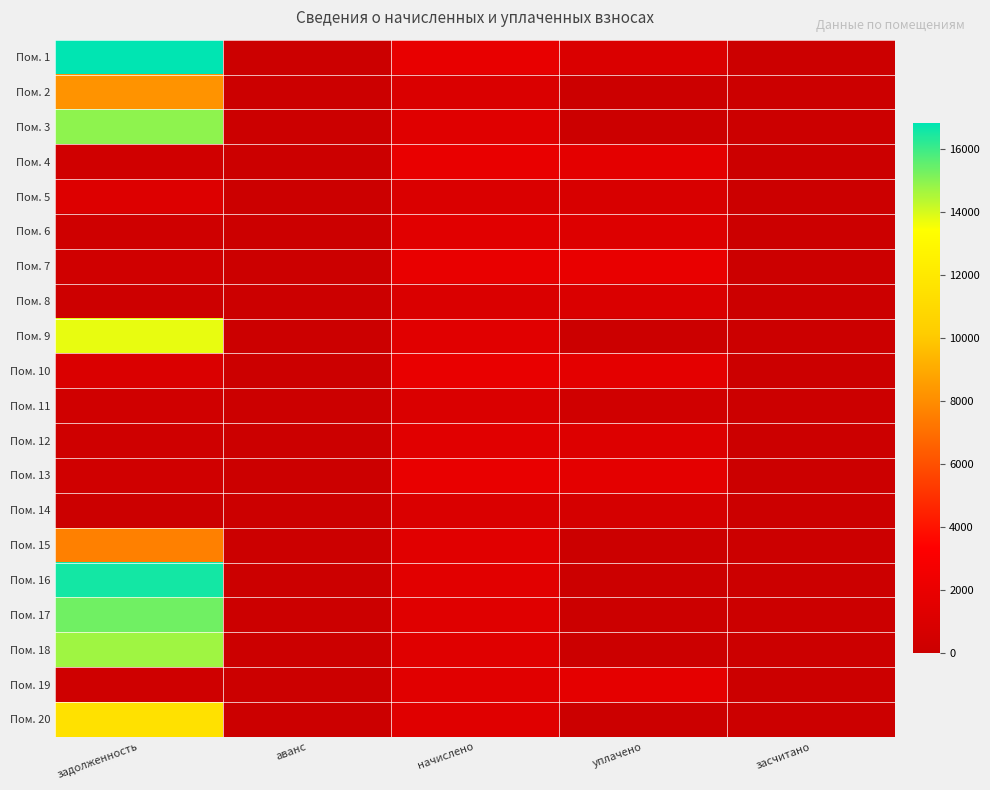

Reading right to left, what are all the values shown in this chart?

Пом. 1: засчитано=0.0	уплачено=1000.0	начислено=1936.6	аванс=0.0	задолженность=16835.6
Пом. 2: засчитано=0.0	уплачено=0.0	начислено=963.5	аванс=0.0	задолженность=8240.1
Пом. 3: засчитано=0.0	уплачено=0.0	начислено=1402.4	аванс=0.0	задолженность=14941.5
Пом. 4: засчитано=0.0	уплачено=1635.0	начислено=1962.1	аванс=0.0	задолженность=327.0
Пом. 5: засчитано=0.0	уплачено=827.8	начислено=963.5	аванс=0.0	задолженность=1195.5
Пом. 6: засчитано=0.0	уплачено=1195.2	начислено=1434.2	аванс=0.0	задолженность=239.0
Пом. 7: засчитано=0.0	уплачено=1962.1	начислено=1962.1	аванс=0.0	задолженность=327.0
Пом. 8: засчитано=0.0	уплачено=963.5	начислено=963.5	аванс=0.0	задолженность=160.7
Пом. 9: засчитано=0.0	уплачено=0.0	начислено=1434.2	аванс=0.0	задолженность=13757.1
Пом. 10: засчитано=0.0	уплачено=1638.7	начислено=1962.1	аванс=0.0	задолженность=982.2
Пом. 11: засчитано=0.0	уплачено=321.2	начислено=963.5	аванс=0.0	задолженность=321.6
Пом. 12: засчитано=0.0	уплачено=1195.2	начислено=1434.2	аванс=0.0	задолженность=239.0
Пом. 13: засчитано=0.0	уплачено=1635.0	начислено=1962.1	аванс=0.0	задолженность=327.0
Пом. 14: засчитано=0.0	уплачено=642.0	начислено=963.5	аванс=0.0	задолженность=0.4
Пом. 15: засчитано=0.0	уплачено=0.0	начислено=1434.2	аванс=0.0	задолженность=7608.2
Пом. 16: засчитано=0.0	уплачено=0.0	начислено=1523.2	аванс=0.0	задолженность=16557.8
Пом. 17: засчитано=0.0	уплачено=0.0	начислено=1411.9	аванс=0.0	задолженность=15348.0
Пом. 18: засчитано=0.0	уплачено=0.0	начислено=1354.7	аванс=0.0	задолженность=14725.8
Пом. 19: засчитано=0.0	уплачено=1717.0	начислено=1472.3	аванс=0.0	задолженность=244.4
Пом. 20: засчитано=0.0	уплачено=0.0	начислено=1411.9	аванс=0.0	задолженность=11494.7